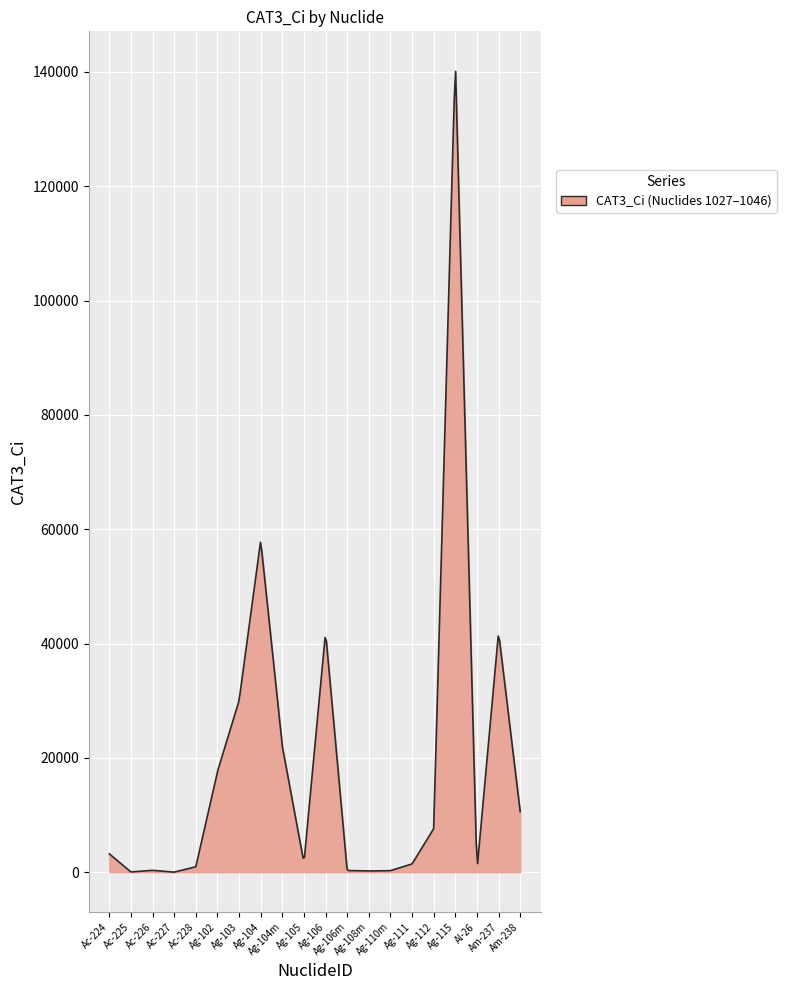

What is the maximum value shown in the chart?

140103.5